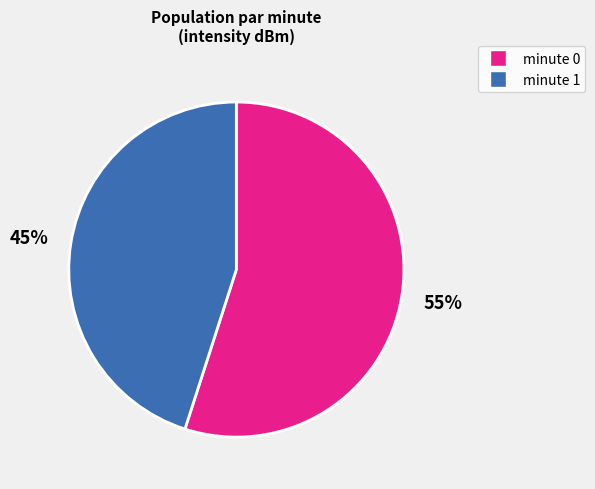

To the nearest percent, what is the difference between the largest and smallest slice percentages?

10%